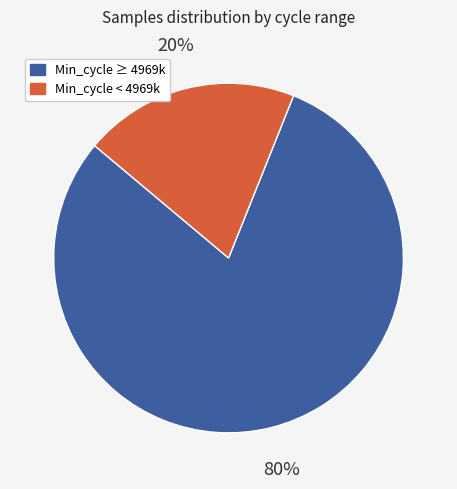

What is the smallest slice in the pie chart?

Min_cycle < 4969k